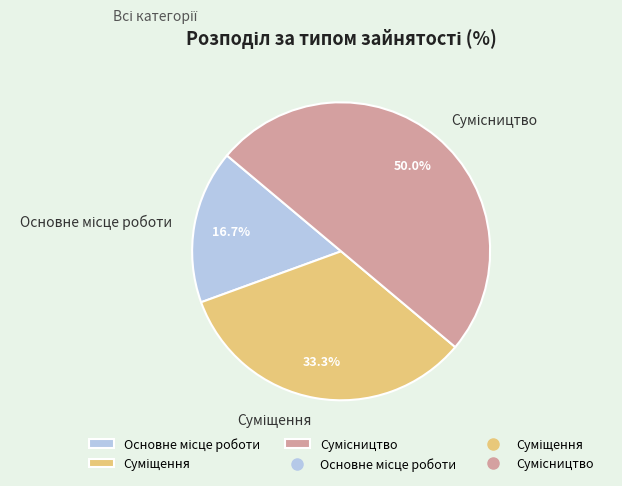

How many slices are in this pie chart?

3